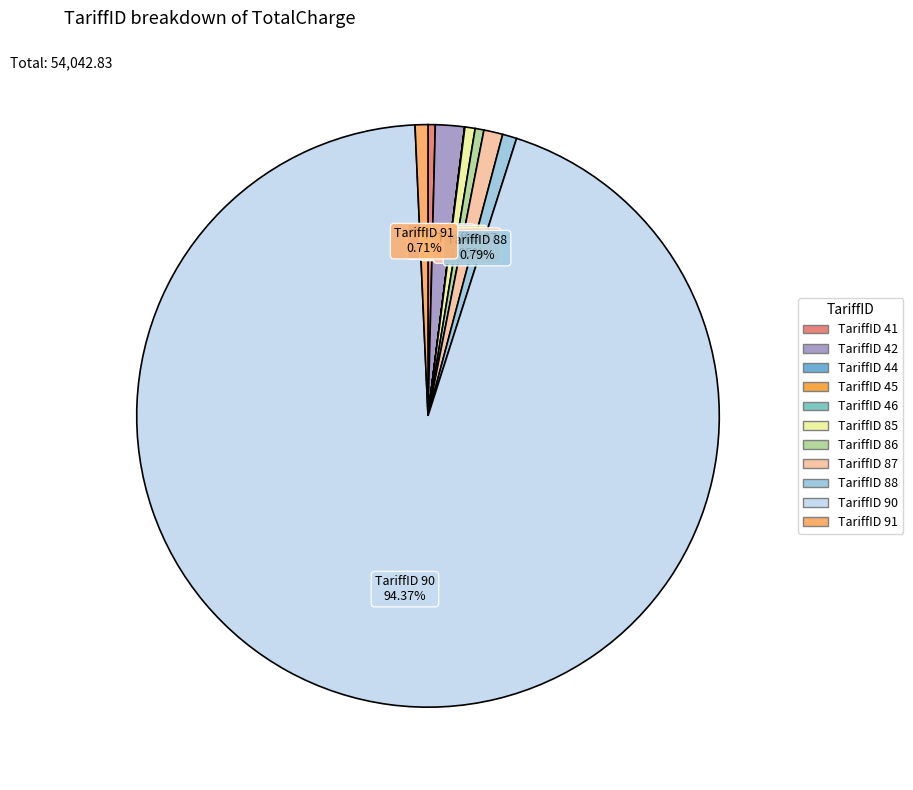

Which category has the biggest portion of the pie?

TariffID 90